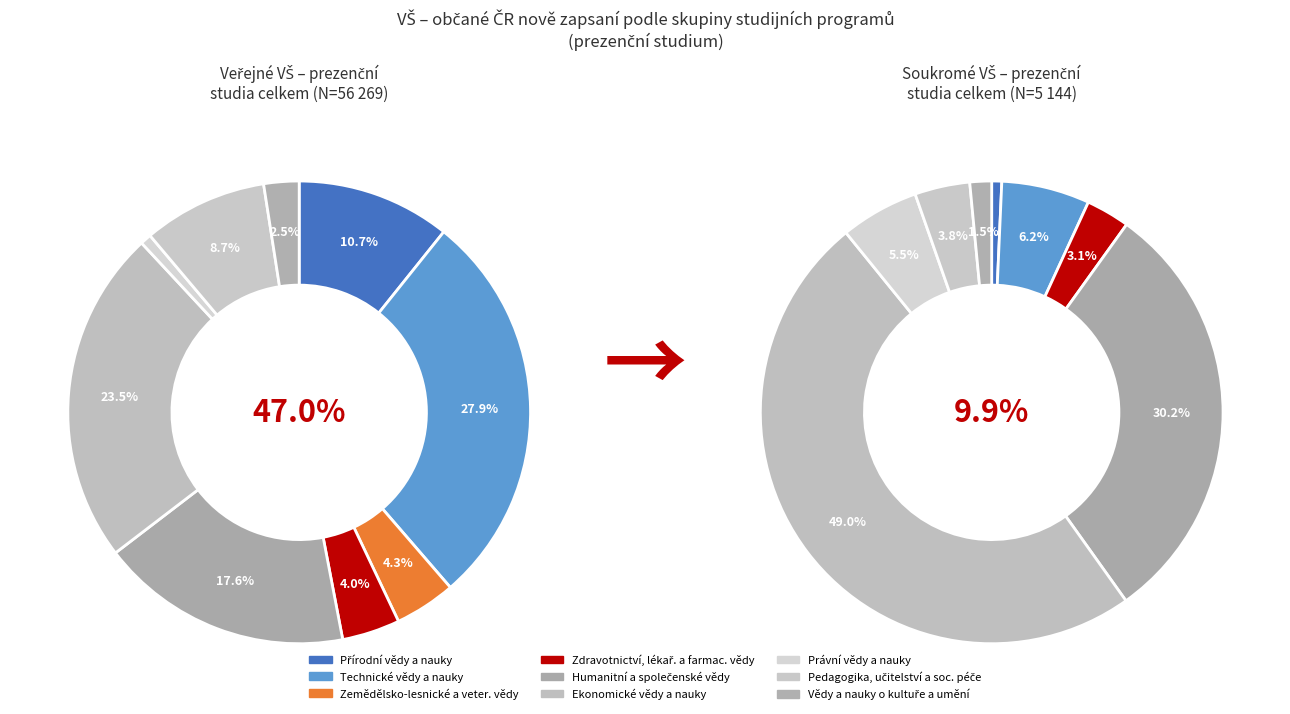

Rank the categories by value from highest to lowest.

Technické vědy a nauky, Ekonomické vědy a nauky, Humanitní a společenské vědy, Přírodní vědy a nauky, Pedagogika, učitelství a soc. péče, Zemědělsko-lesnické a veter. vědy, Zdravotnictví, lékař. a farmac. vědy, Vědy a nauky o kultuře a umění, Právní vědy a nauky